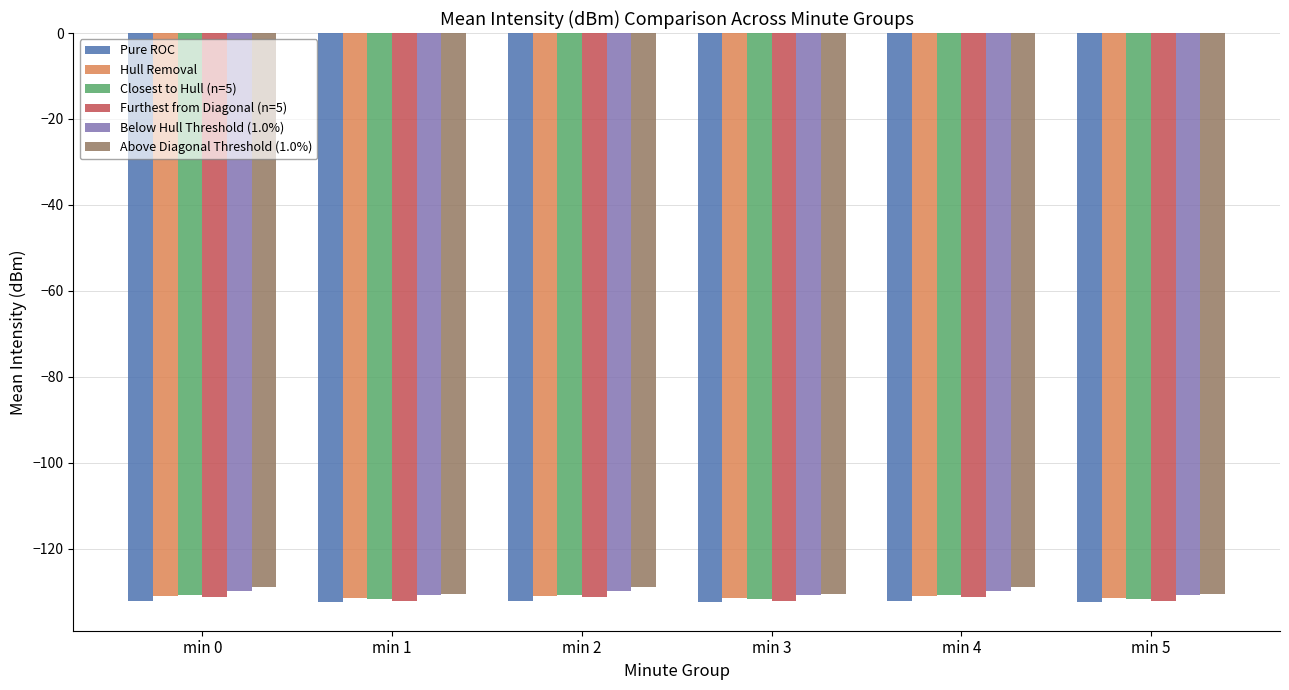

Is it true that Pure ROC equals -132.1 at min 0?

True